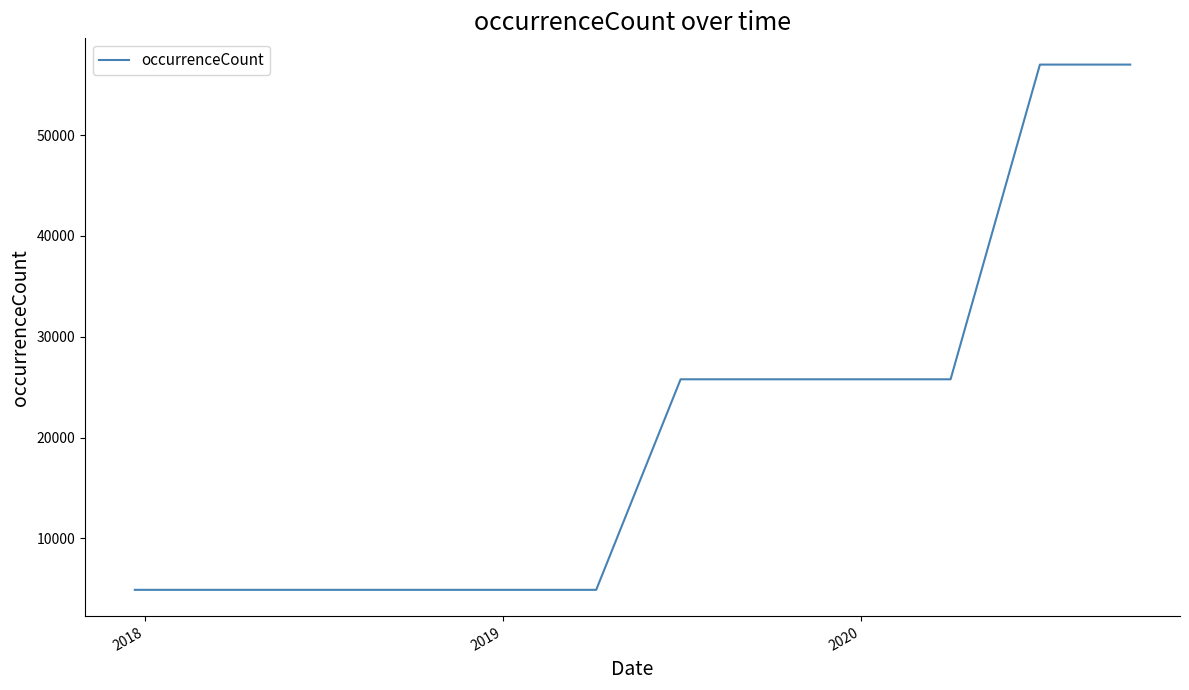

What is the minimum value shown in the chart?

4884